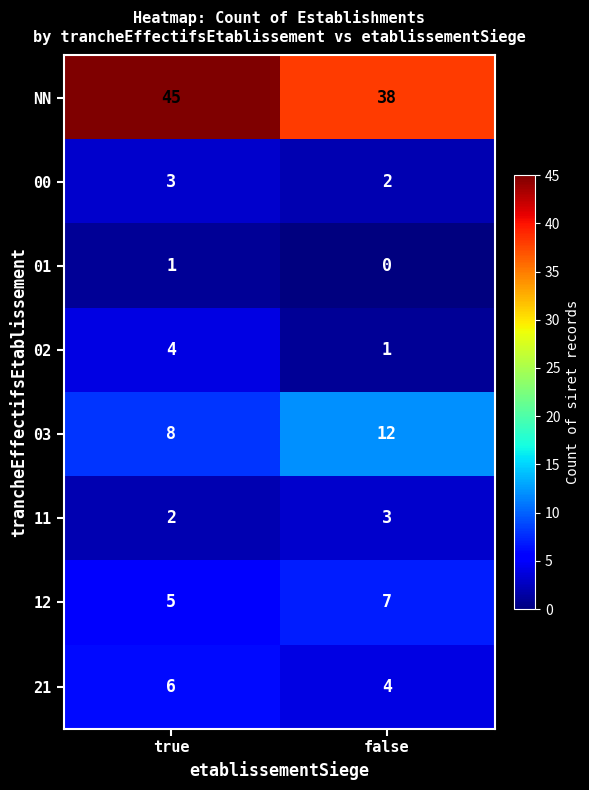

What is the difference between the maximum and minimum values in the 03 series?

4